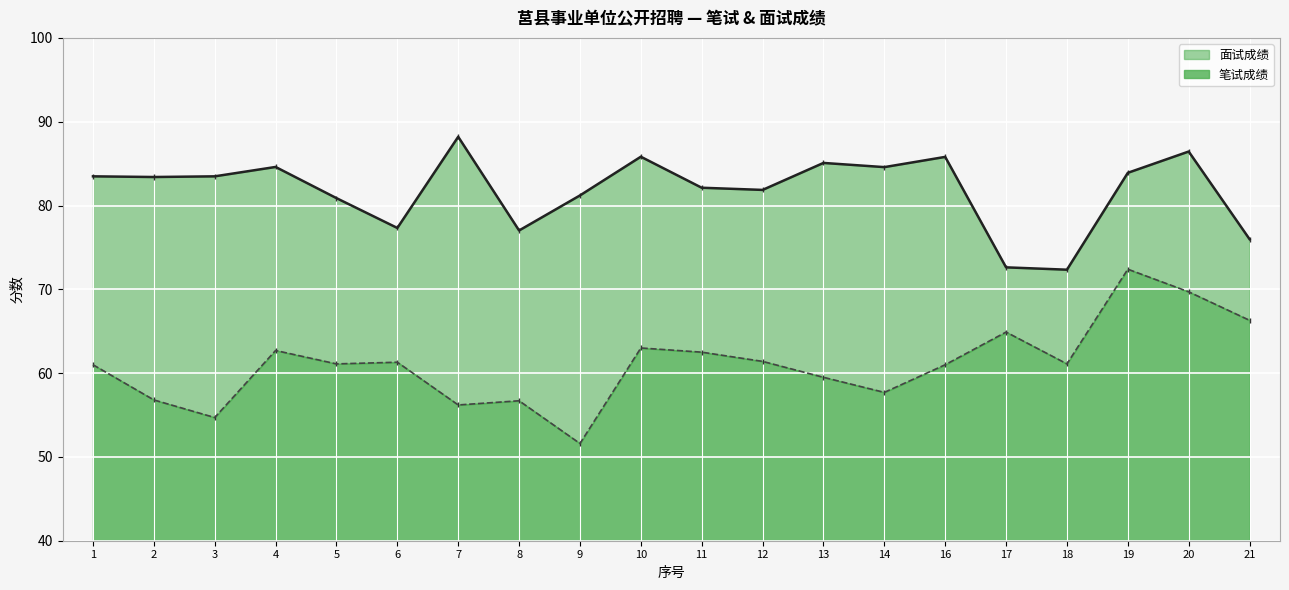

Rank the series by their average value, from lowest to highest.

笔试成绩, 面试成绩